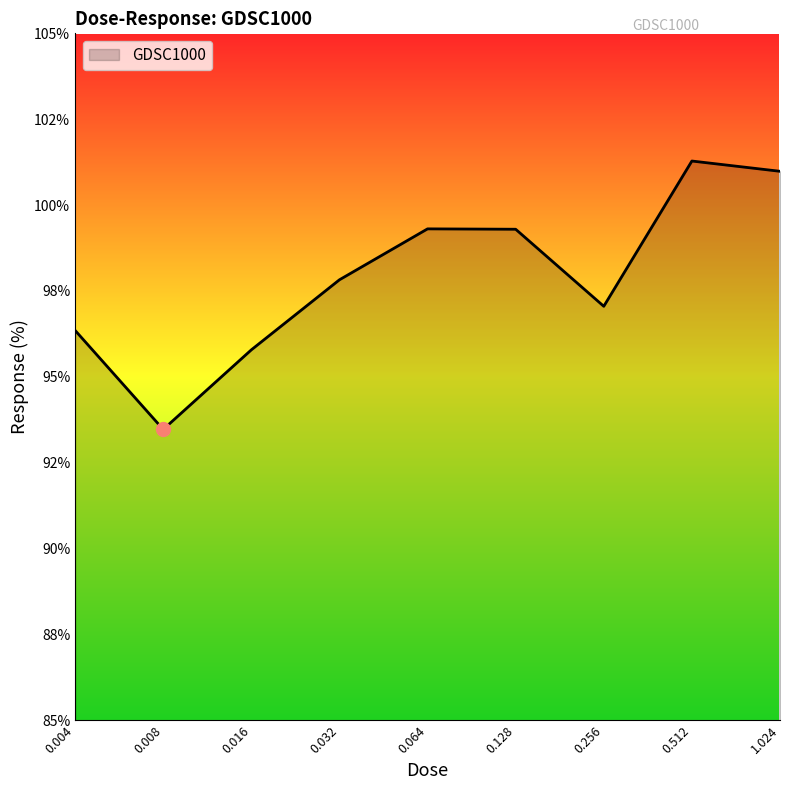

What is the minimum value shown in the chart?

93.5